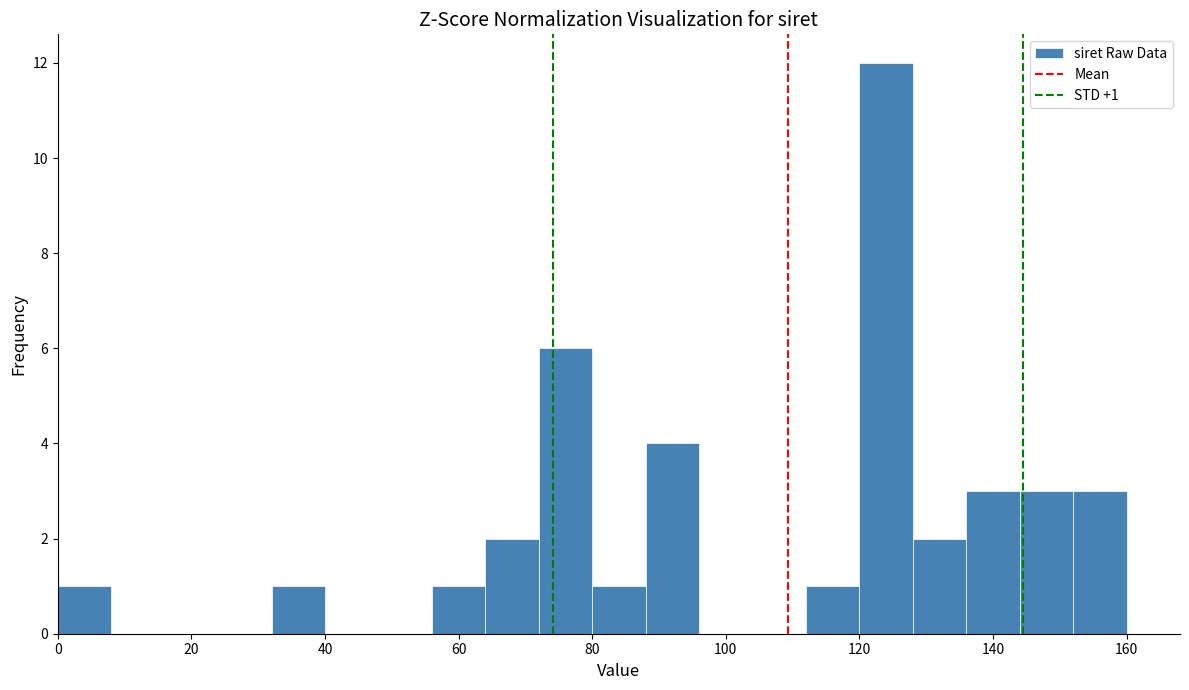

Over which range of the x-axis is the bar tallest?

120 to 128